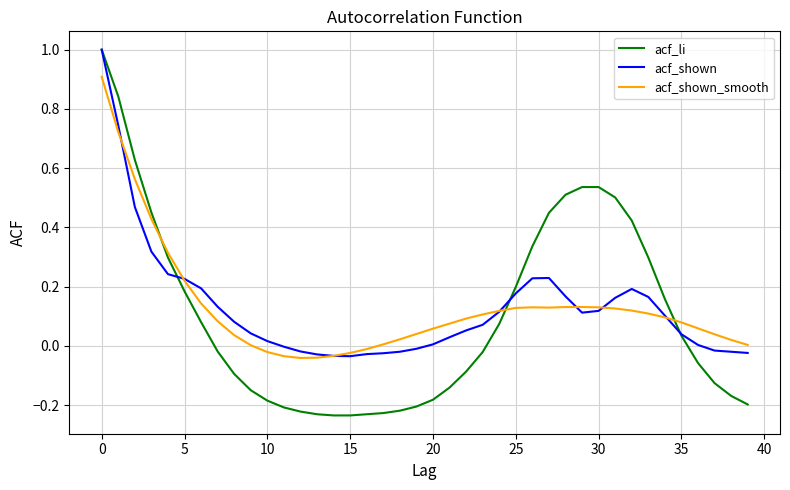

What is the greatest value displayed?

1.0